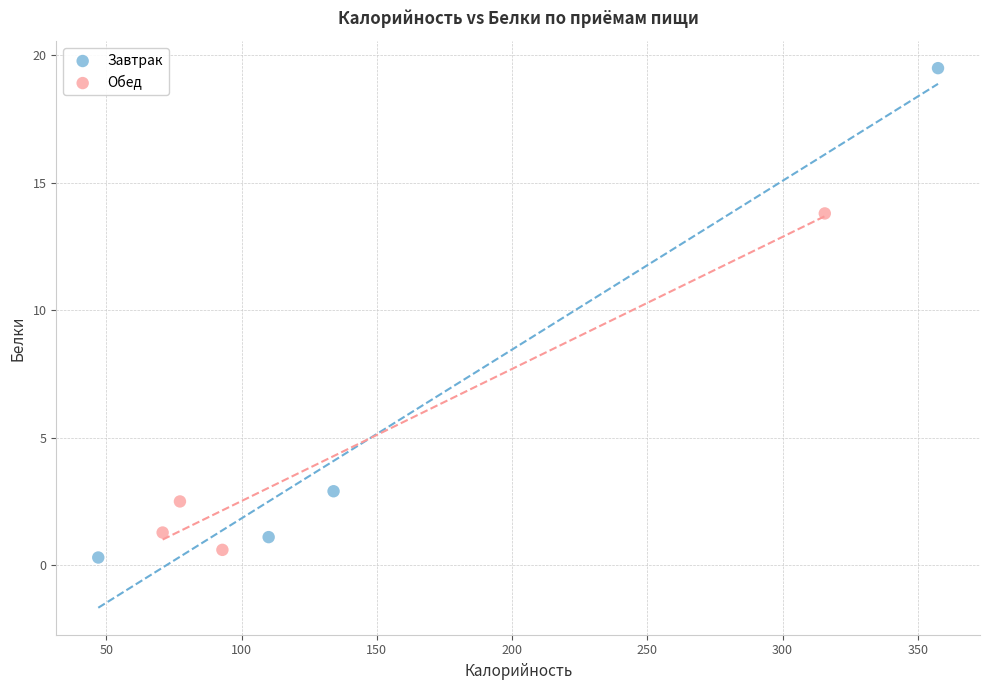

Which series reaches the maximum Y coordinate?

Завтрак